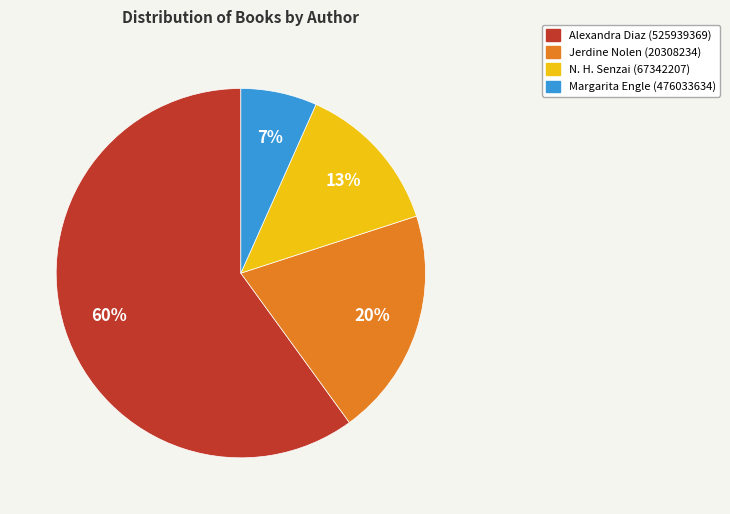

What percentage is the Alexandra Diaz (525939369) slice, to the nearest percent?

60%